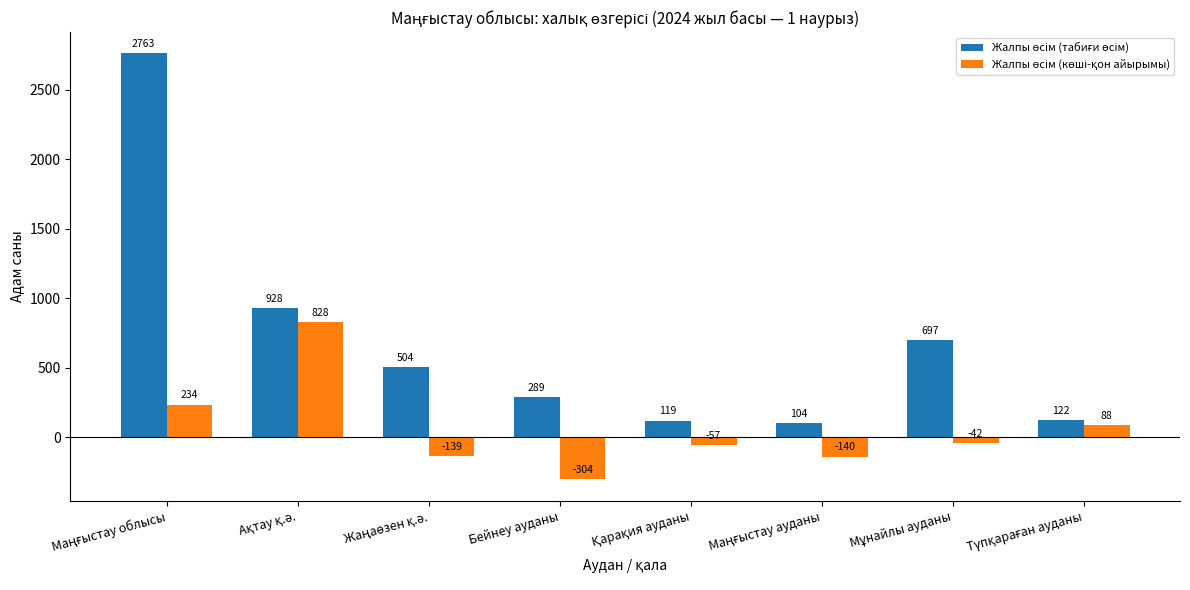

At which category does the chart reach its minimum across all series?

Бейнеу ауданы